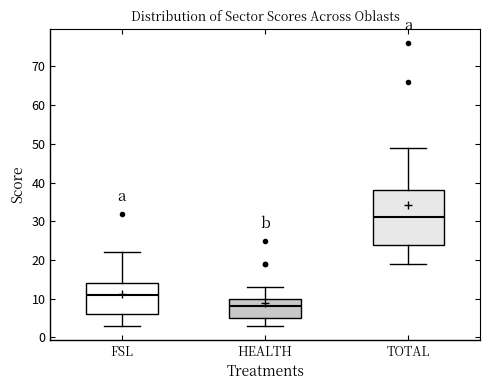

Reading left to right, transcribe this box plot: for each box, give where its median line is, the range the box spans, and where its two whiskers end, as read against the y-axis. The values are not printed on the chart, so give them approximately, as read against the axis.

FSL: median 11, box 6 to 14, whiskers 3 to 22
HEALTH: median 8, box 5 to 10, whiskers 3 to 13
TOTAL: median 31, box 24 to 38, whiskers 19 to 49